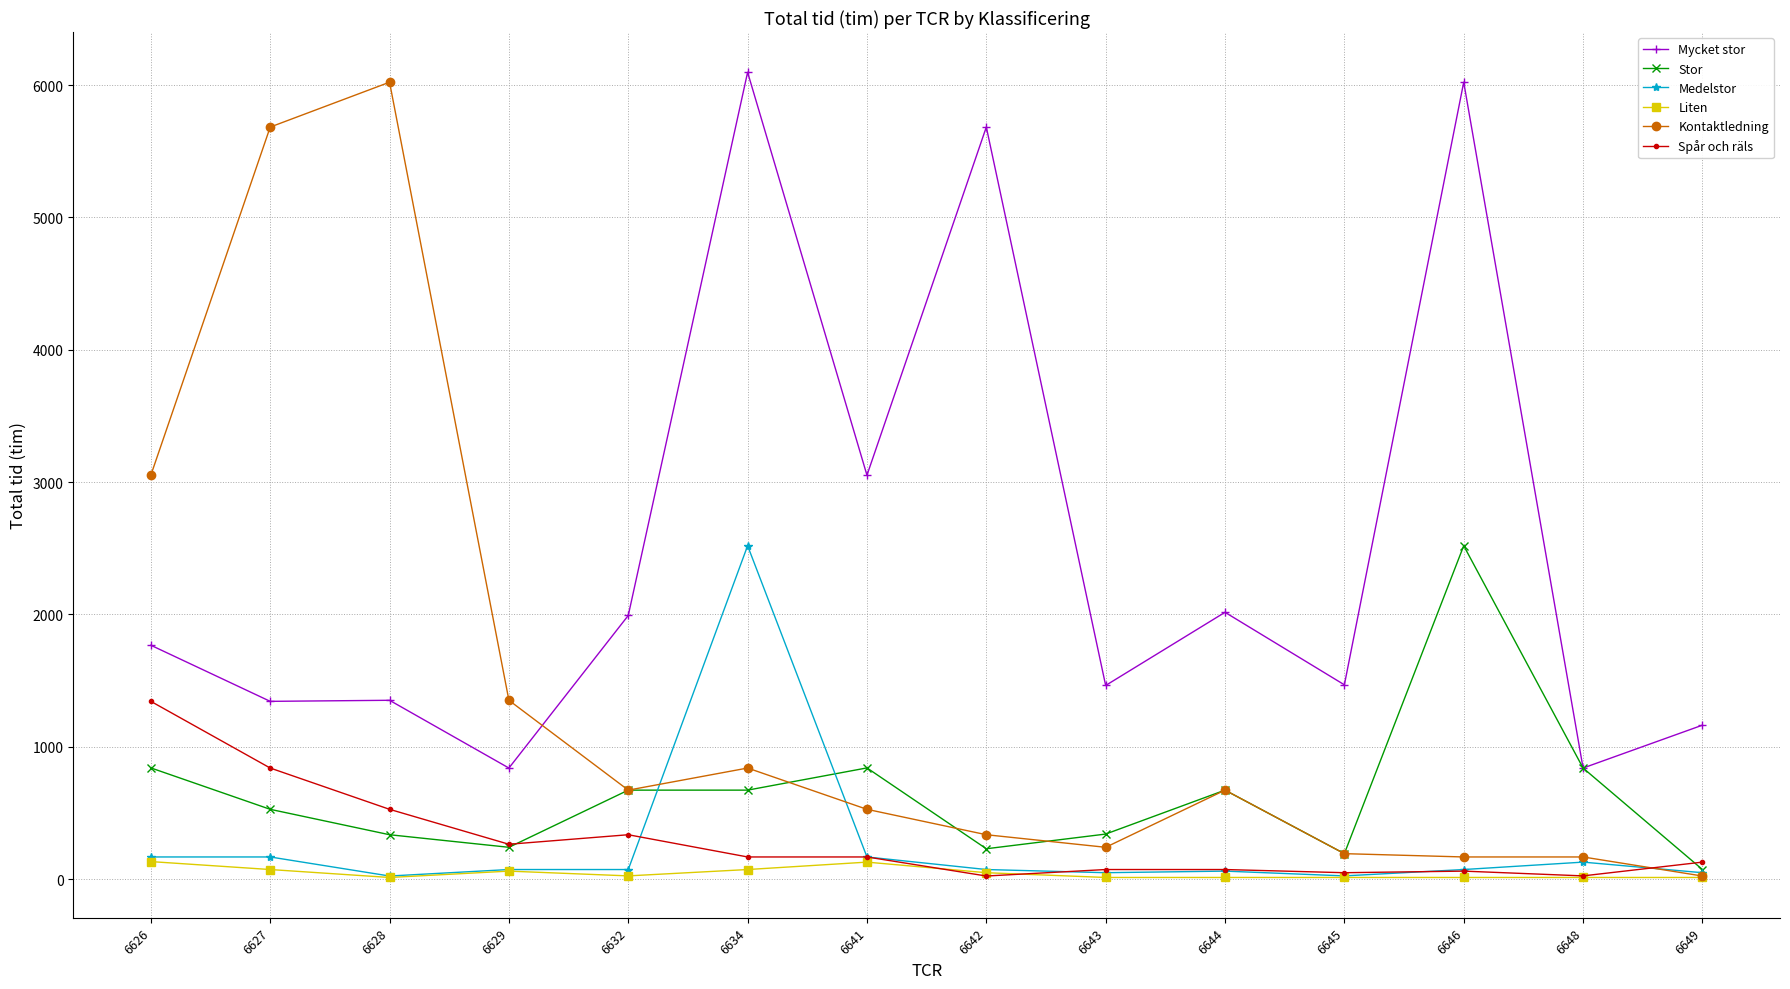

Which series has the widest spread of values?

Kontaktledning